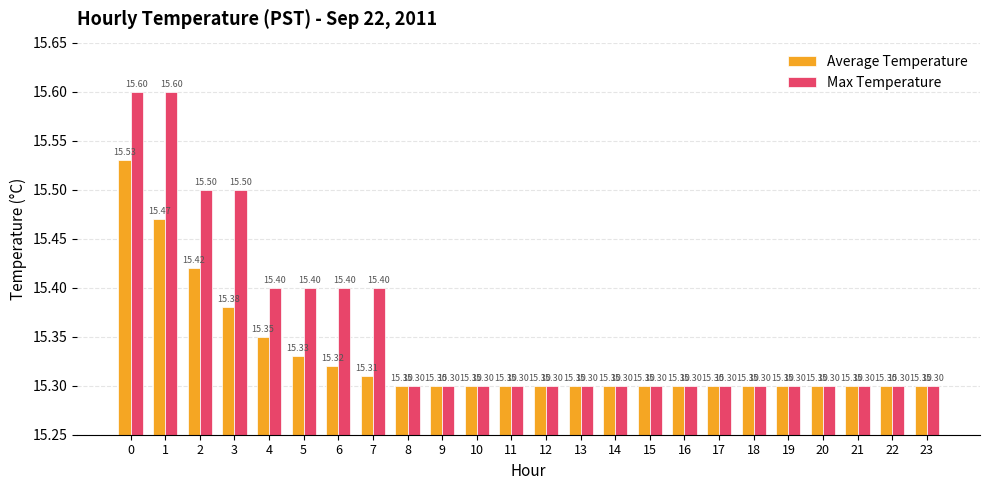

What is the highest value of the Average Temperature series?

15.5